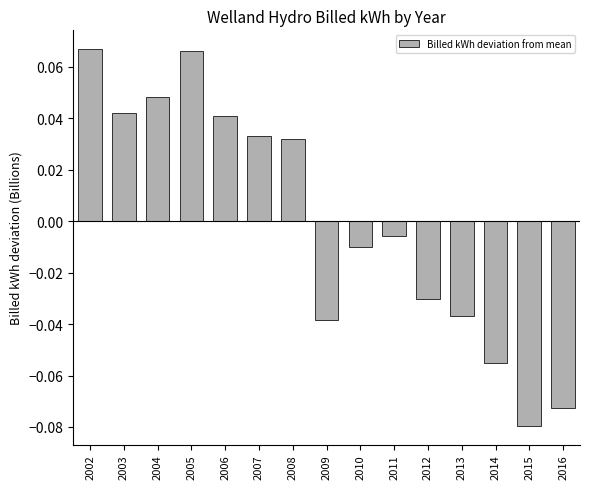

At which label does the data first exceed 0?

2002